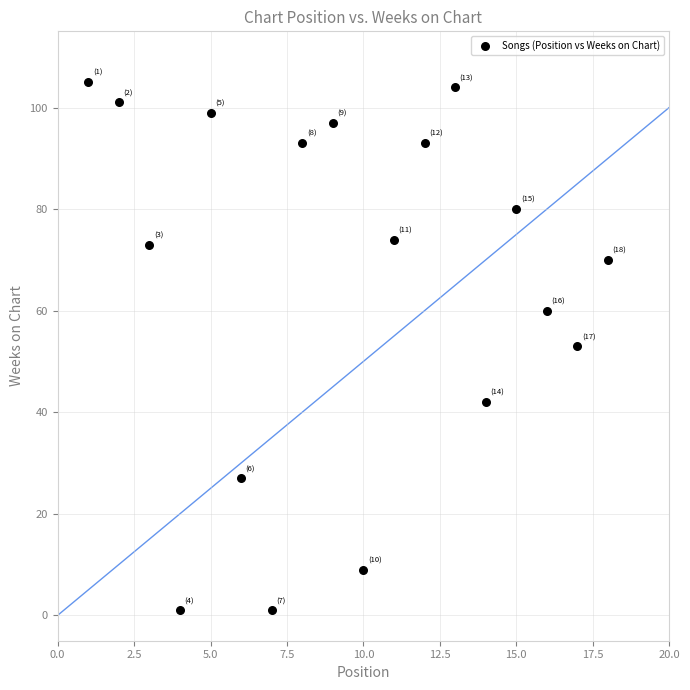

What is the range of X values (max minus min)?

17